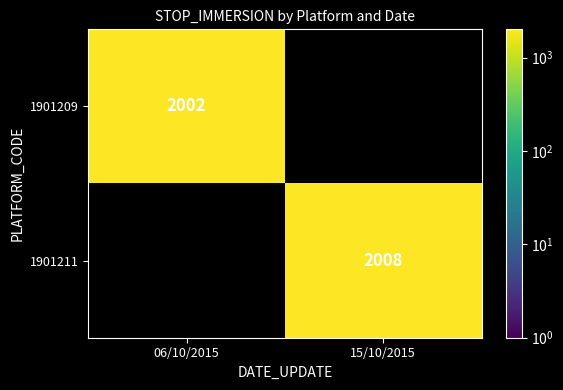

Is it true that 1901209 equals 2002 at 06/10/2015?

True